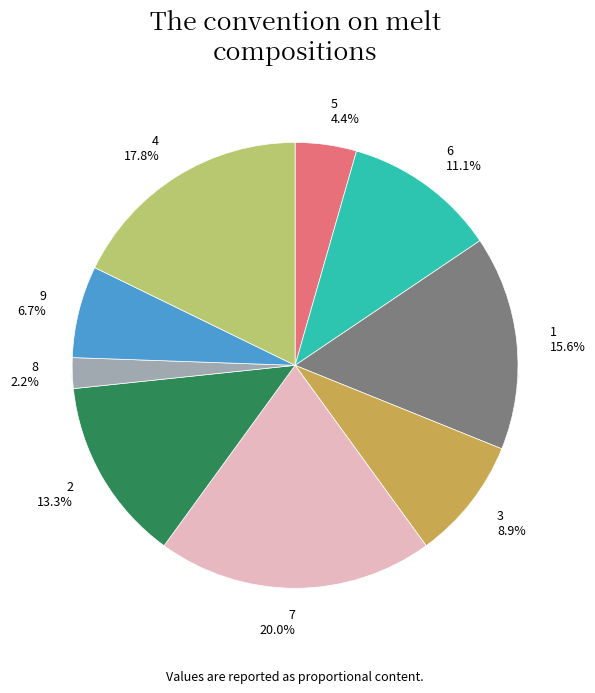

Which category has the smallest portion of the pie?

8